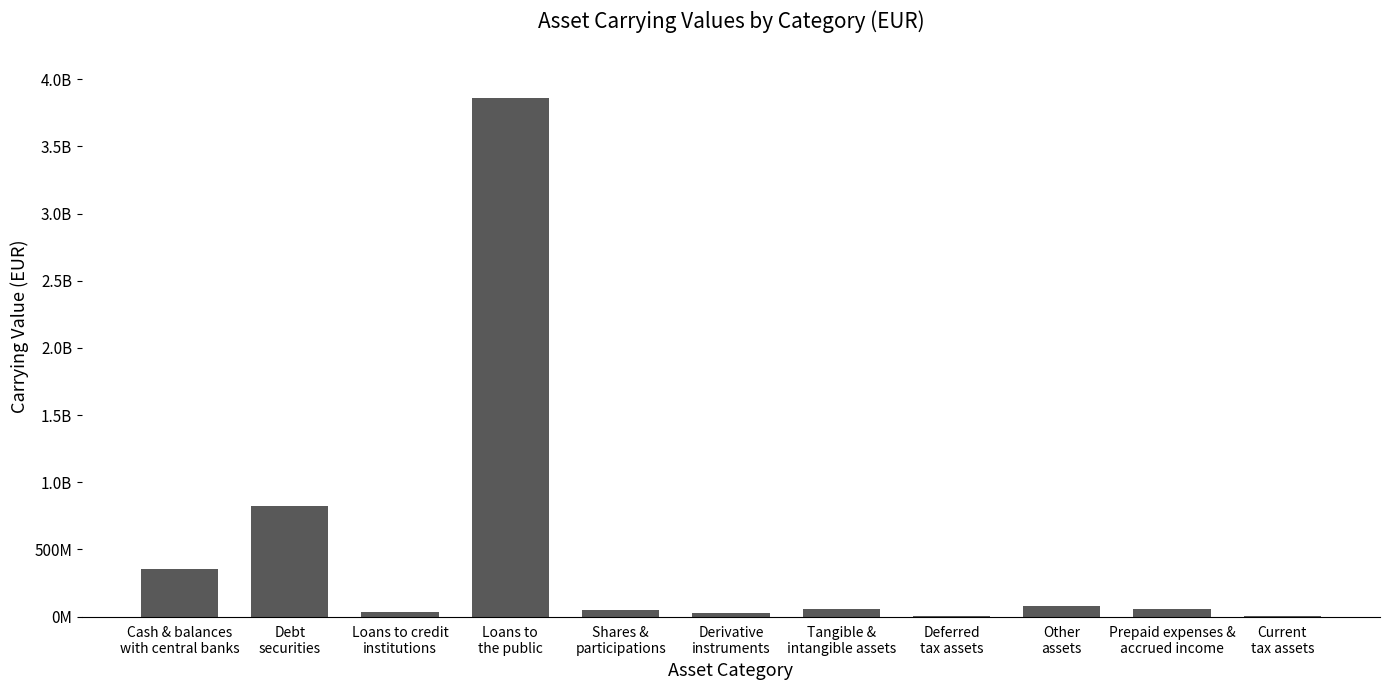

Are the bars horizontal?

No